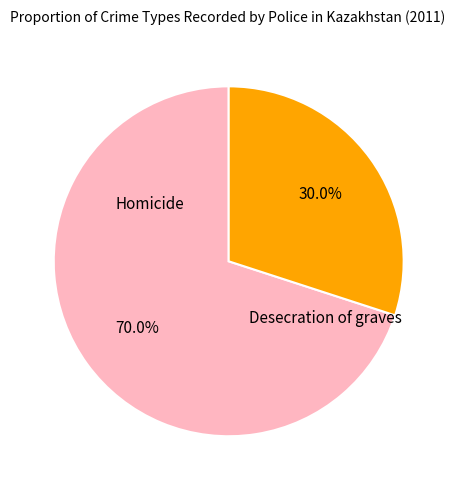

Is there a majority slice in this chart?

Yes